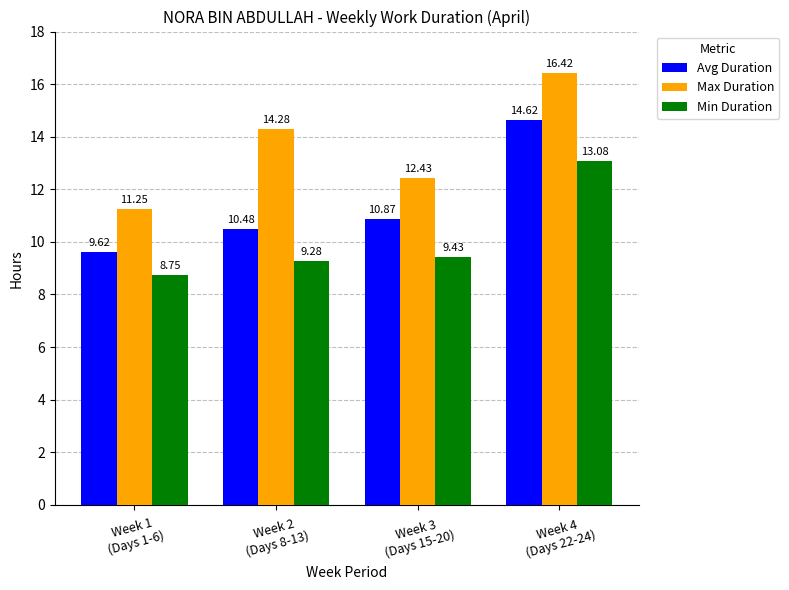

What is the total value across all series at Week 4
(Days 22-24)?

44.1